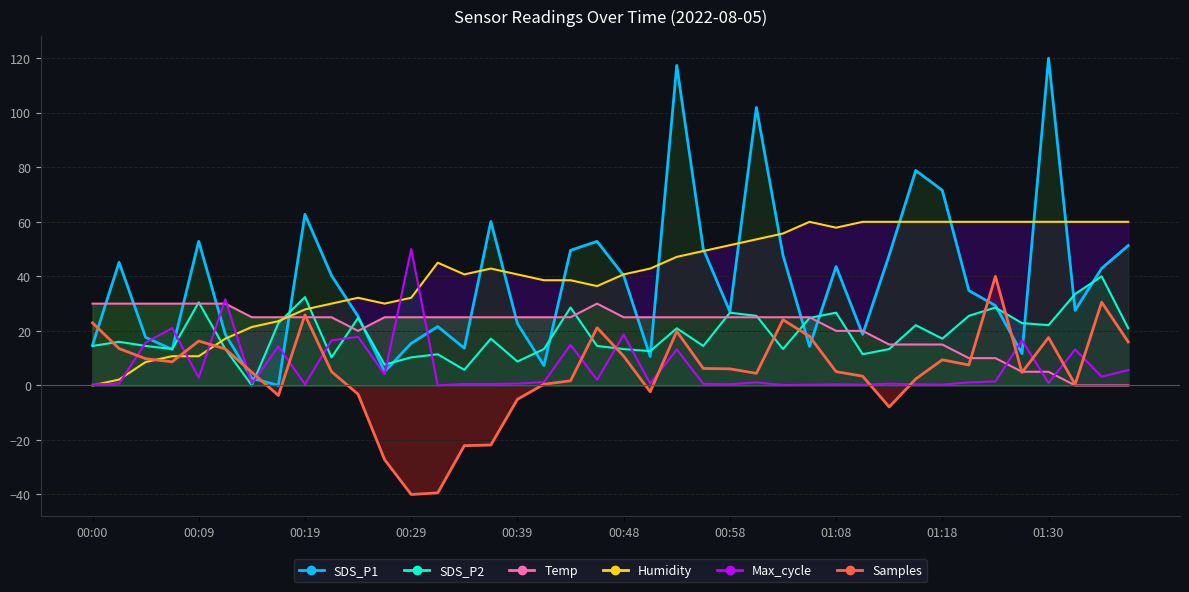

True or false: SDS_P2 has more than 2 interior local peaks.

True